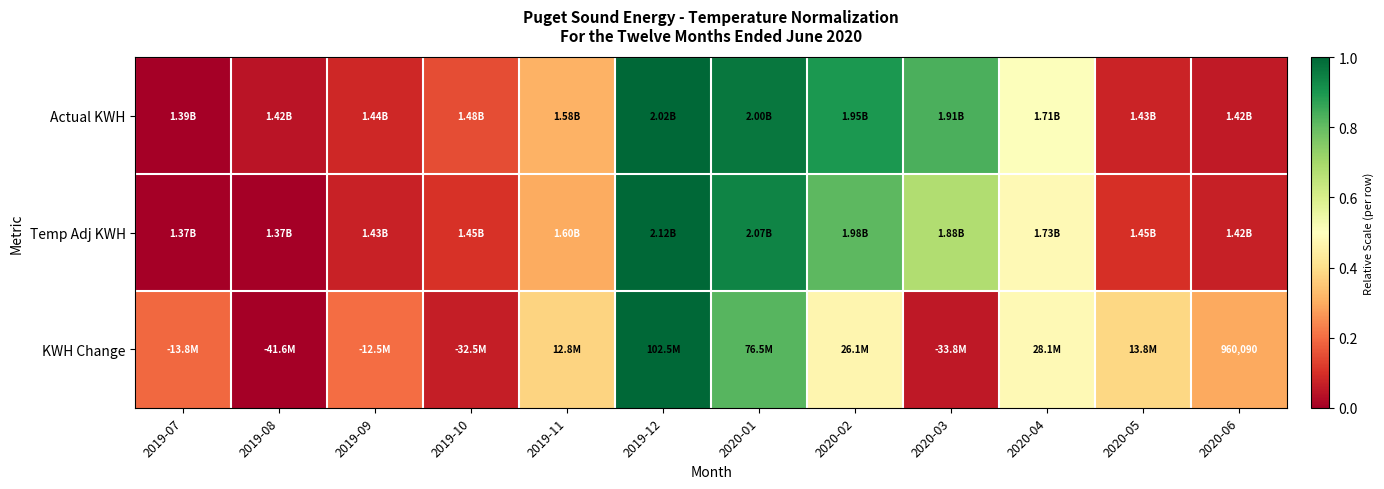

What is the average value of the Temp Adj KWH series?

0.4